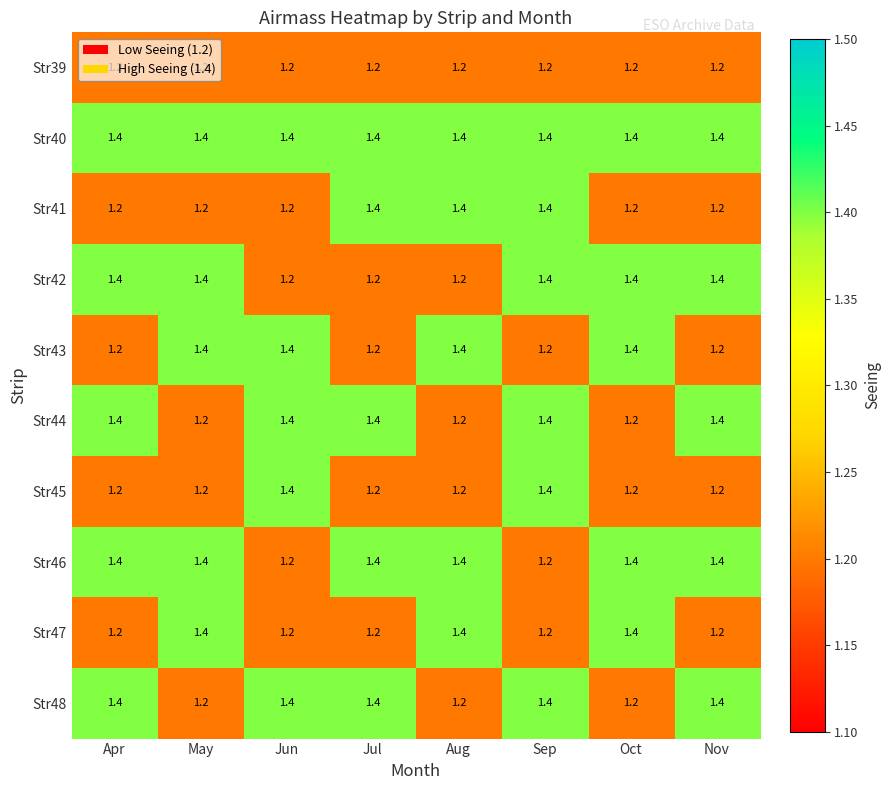

Is it true that Str45 equals 2.0 at Nov?

False